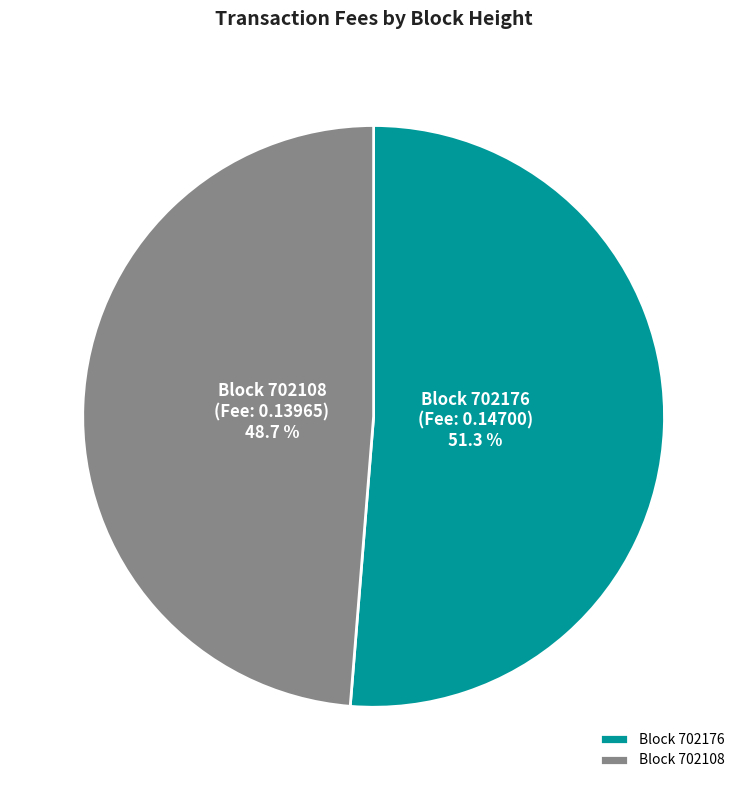

Which has a higher value, Block 702108 or Block 702176?

Block 702176